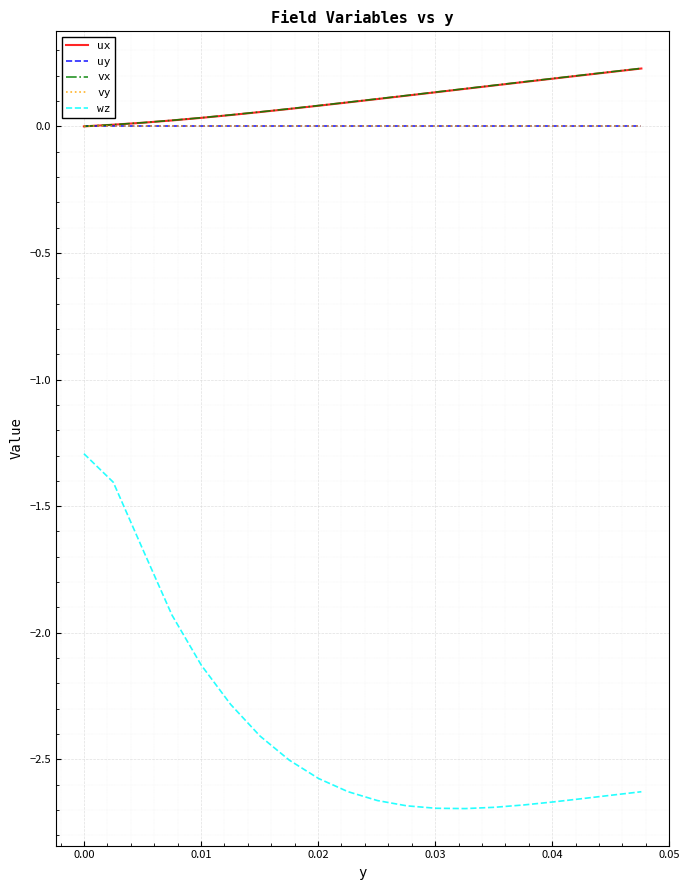

Which series has the largest range (max minus min)?

wz